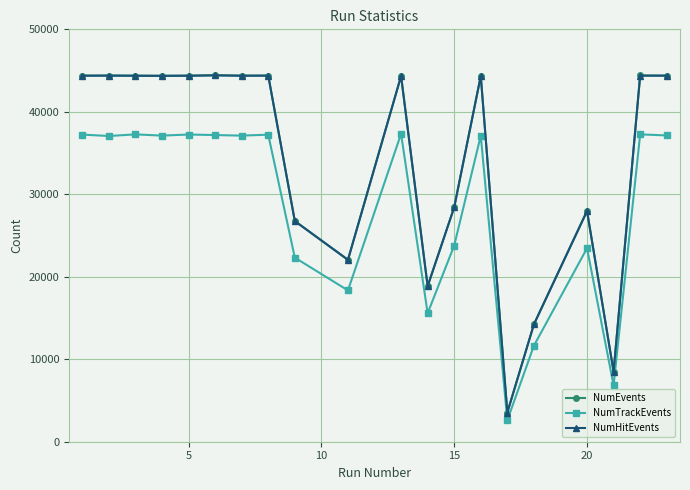

True or false: NumEvents has more than 1 interior local peaks.

True